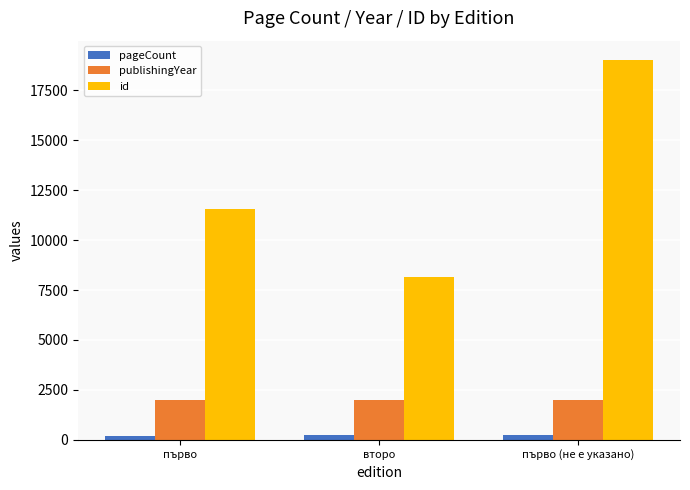

Between първо and второ, which series saw the biggest shift?

id